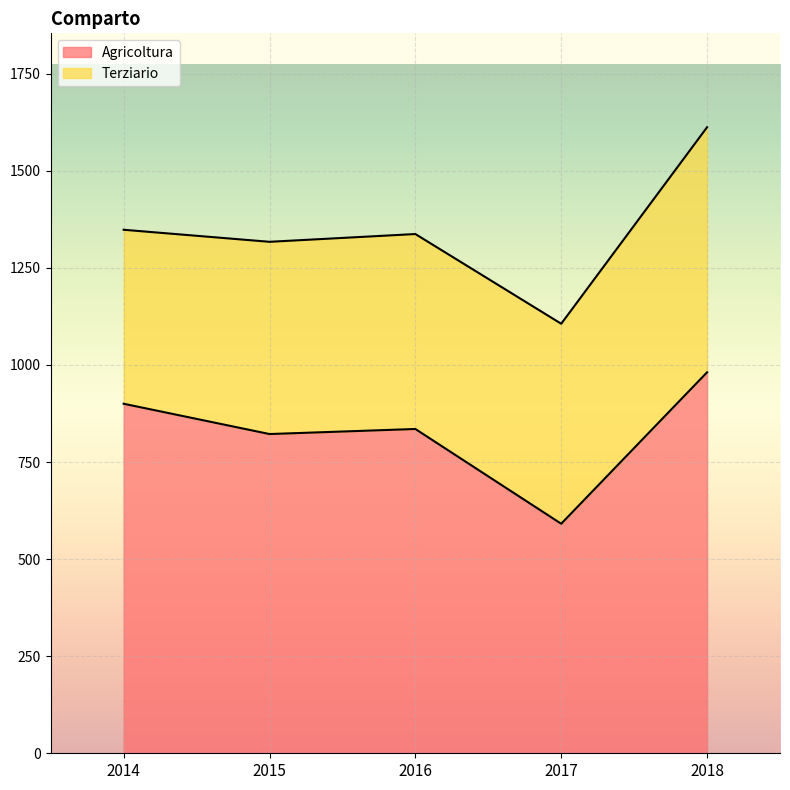

What is the greatest value displayed?

981